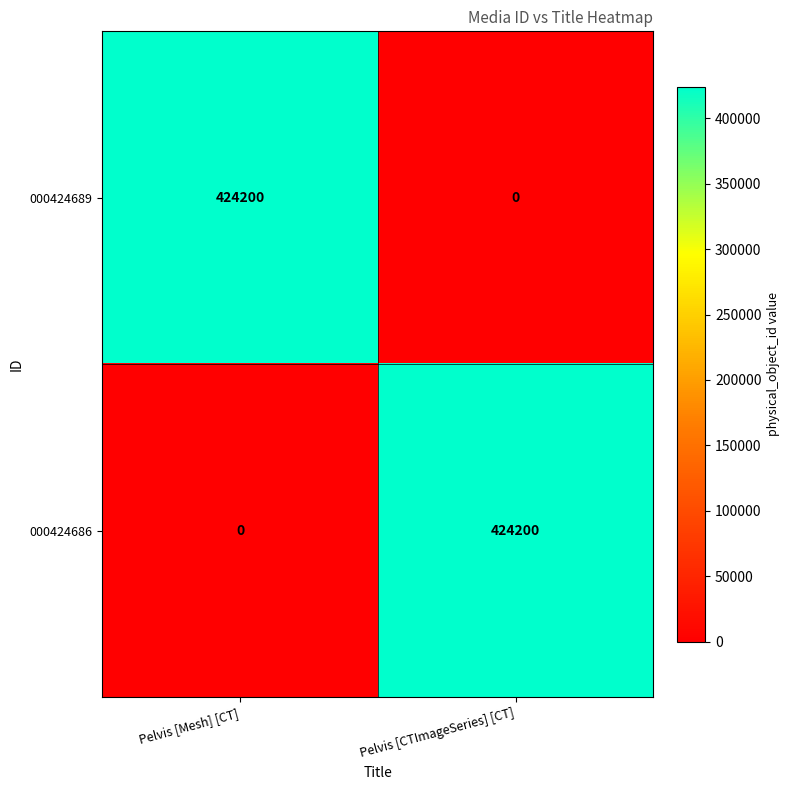

Rank the series at Pelvis [Mesh] [CT] from lowest to highest value.

000424686, 000424689